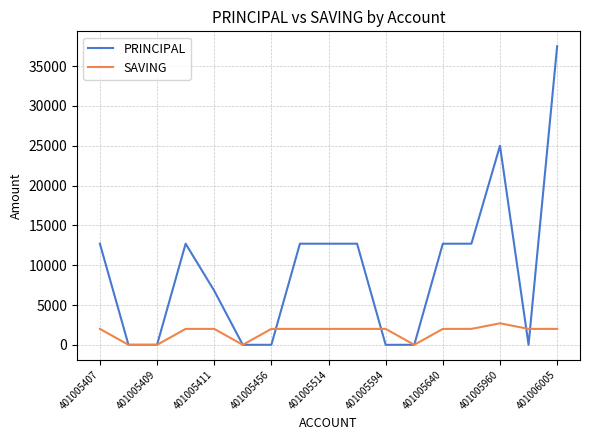

Which series has the widest spread of values?

PRINCIPAL